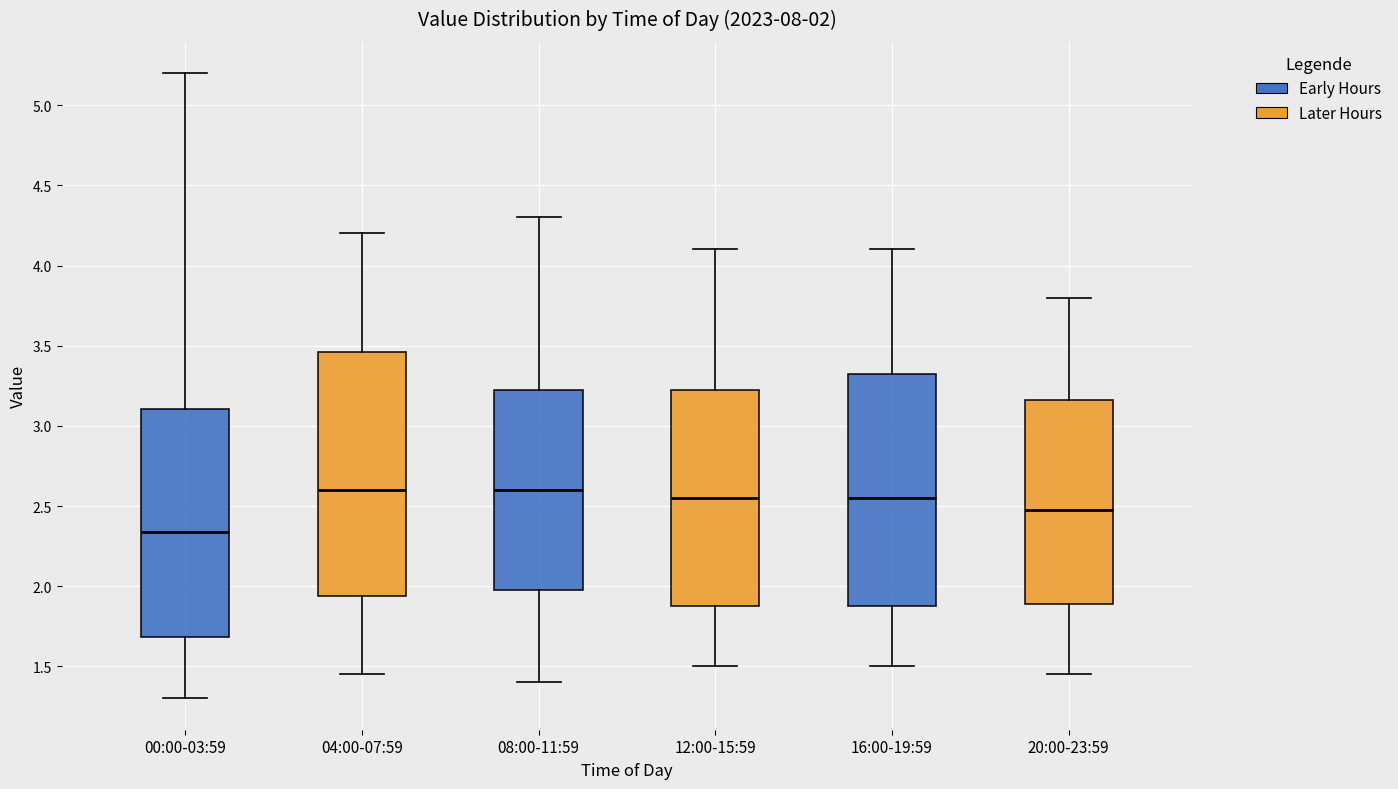

Comparing the boxes themselves (not the whiskers), which one is the tallest?

04:00-07:59